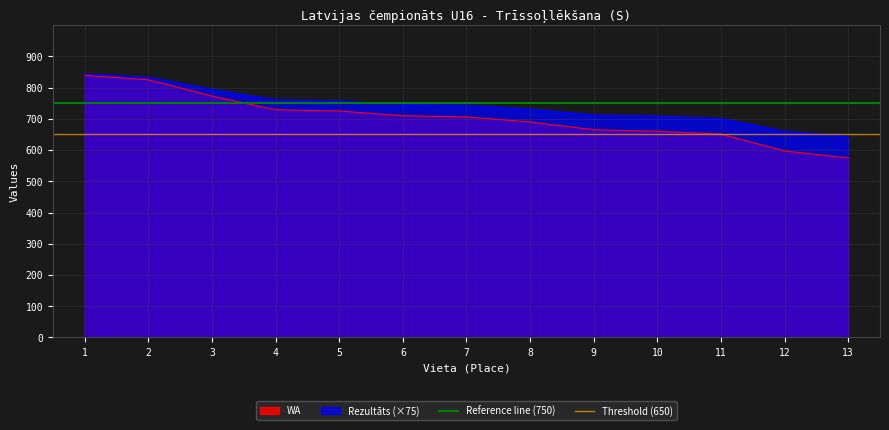

What is the sum of all Reference line (750) values?

1500